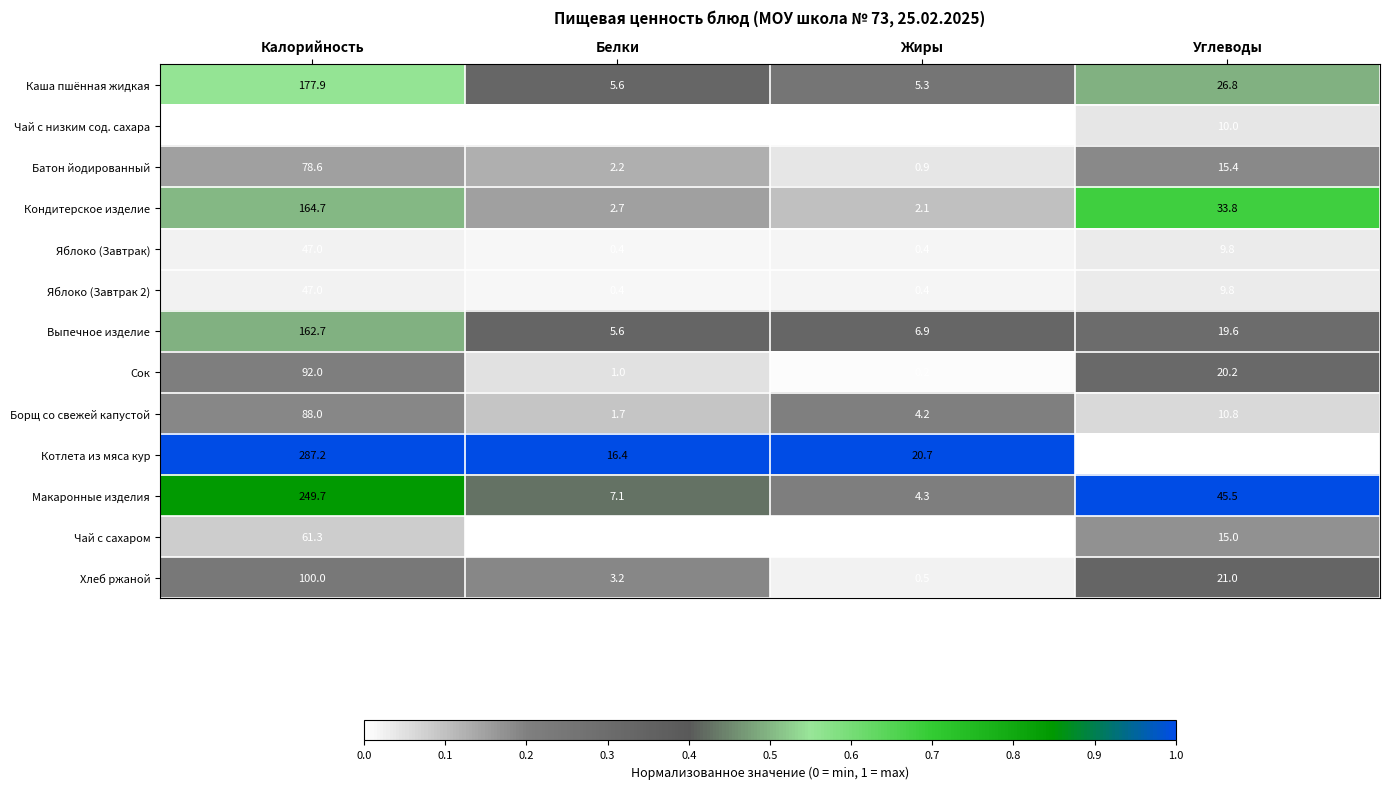

Which series has the largest total across all categories?

Котлета из мяса кур